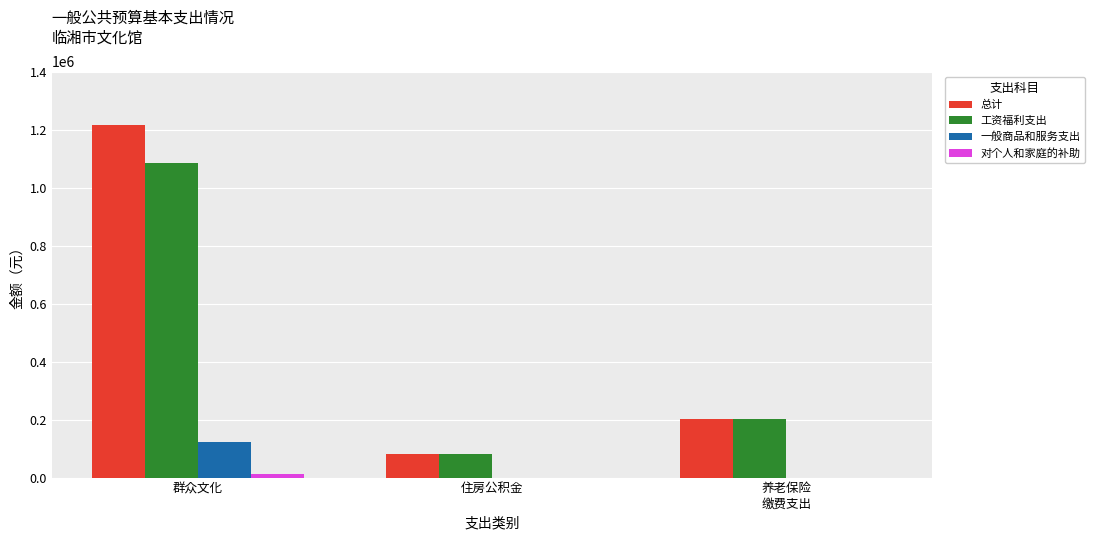

How many groups of bars are there?

3